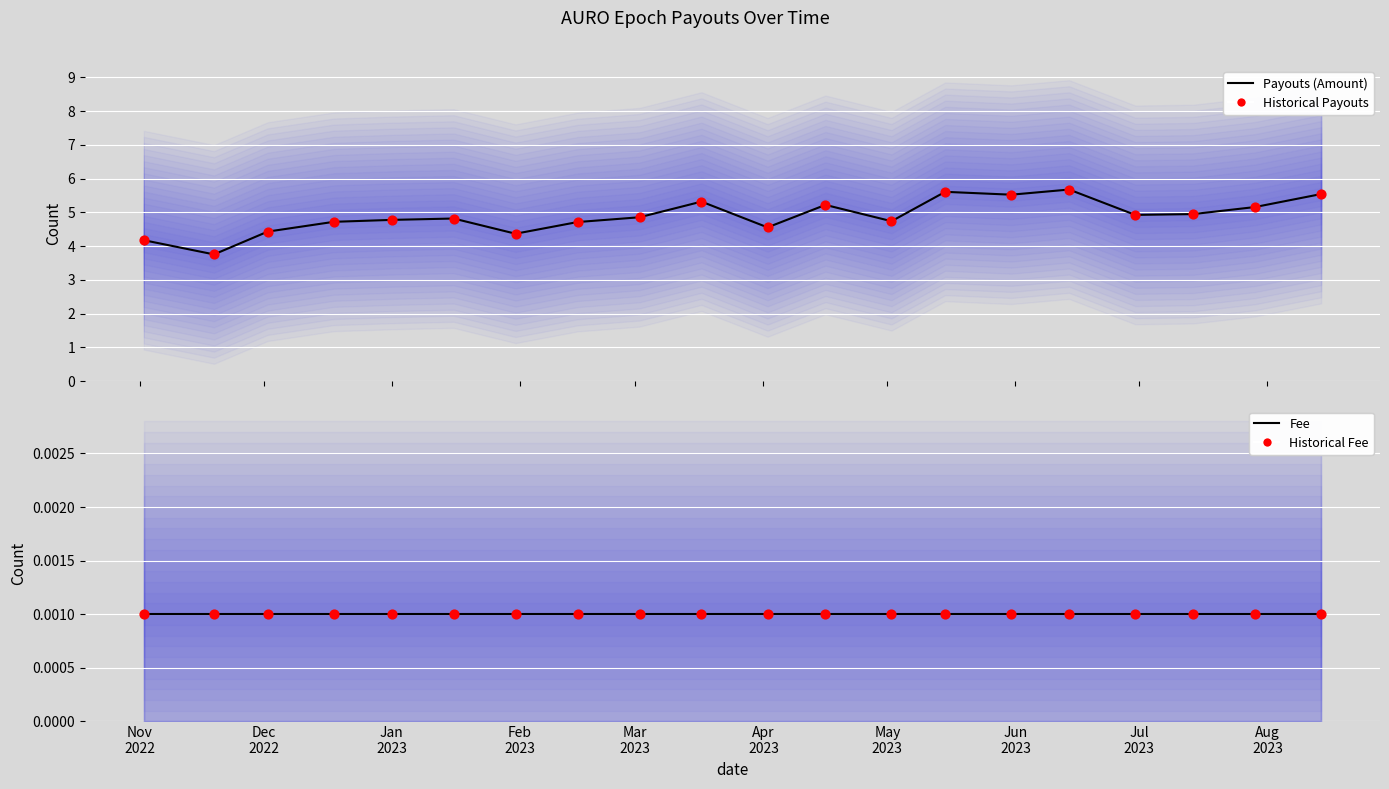

Which series has the largest total across all categories?

Payouts (Amount)